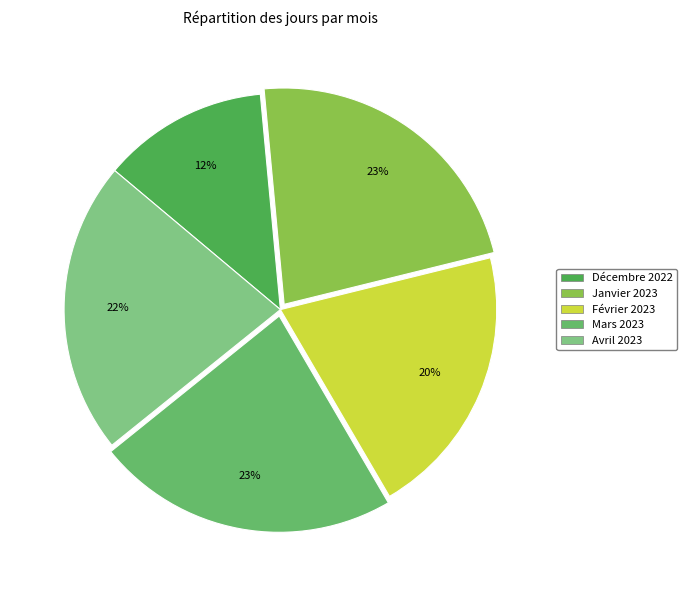

Rank the categories by value from highest to lowest.

Janvier 2023, Mars 2023, Avril 2023, Février 2023, Décembre 2022